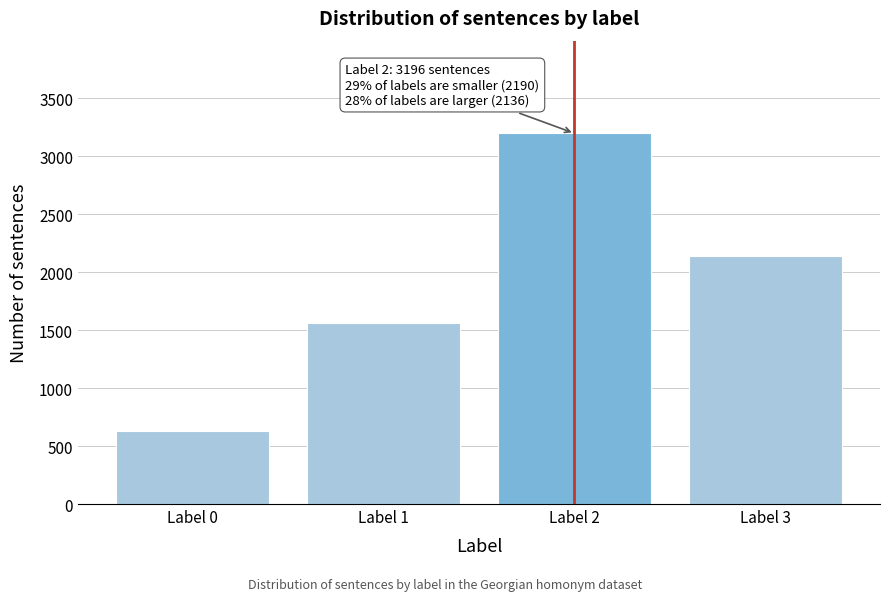

Reading left to right, transcribe all the data shown in this chart.

Label 0=626	Label 1=1564	Label 2=3196	Label 3=2136